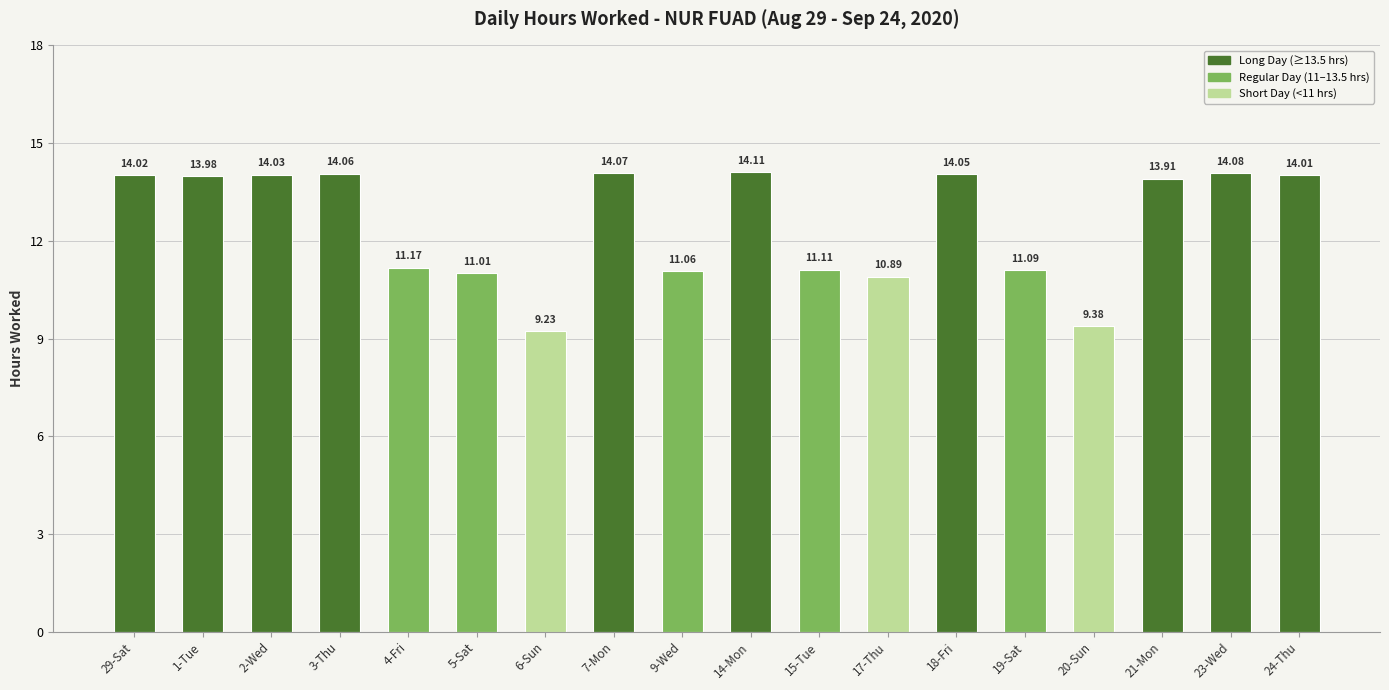

Which has a higher value, 20-Sun or 9-Wed?

9-Wed